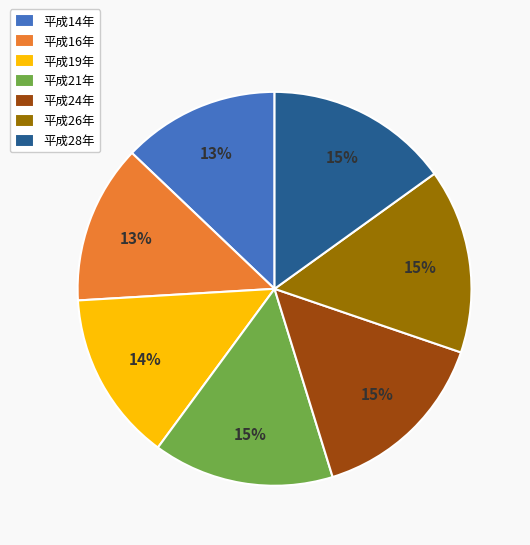

To the nearest percent, what portion does 平成19年 represent?

14%